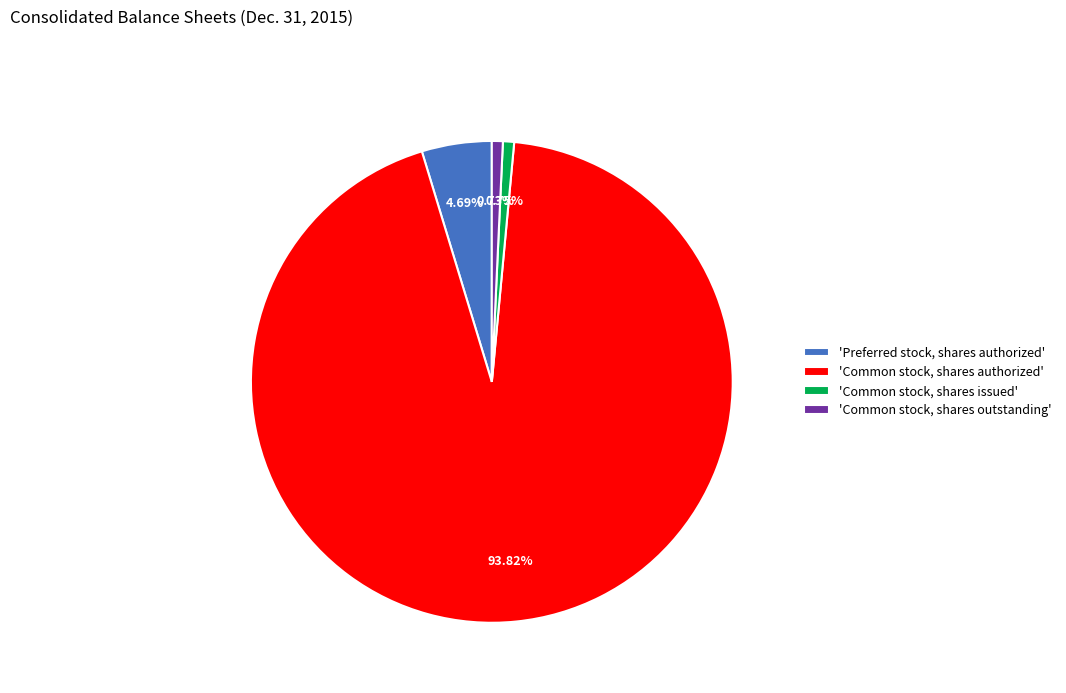

Does any single category account for the majority?

Yes